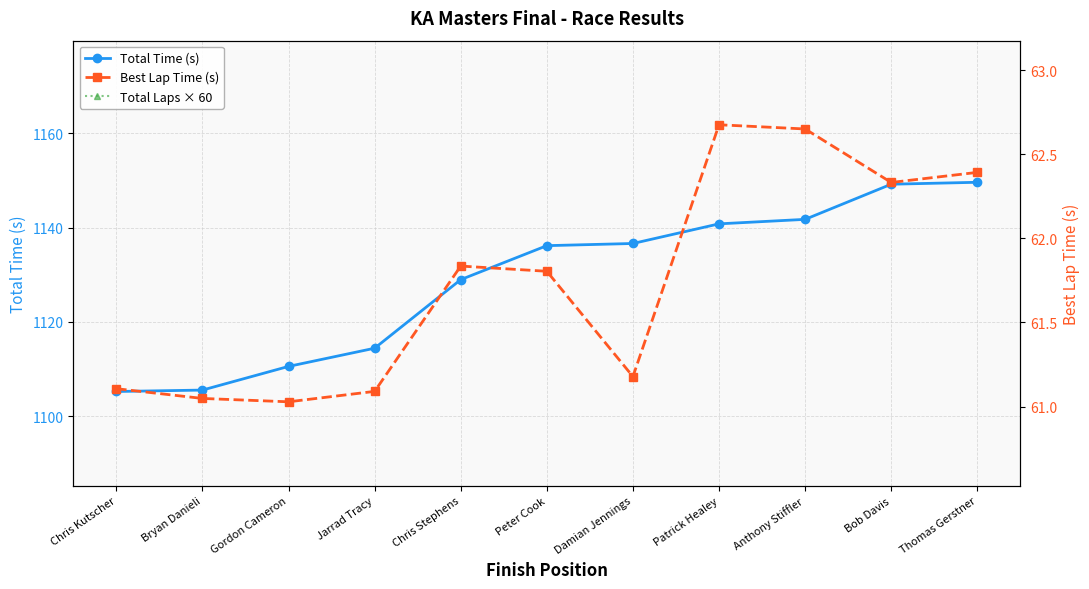

Reading left to right, transcribe all the data shown in this chart.

Total Time (s): Chris Kutscher=1105.3	Bryan Danieli=1105.6	Gordon Cameron=1110.6	Jarrad Tracy=1114.4	Chris Stephens=1129.0	Peter Cook=1136.2	Damian Jennings=1136.6	Patrick Healey=1140.8	Anthony Stiffler=1141.7	Bob Davis=1149.2	Thomas Gerstner=1149.6
Total Laps × 60: Chris Kutscher=1080.0	Bryan Danieli=1080.0	Gordon Cameron=1080.0	Jarrad Tracy=1080.0	Chris Stephens=1080.0	Peter Cook=1080.0	Damian Jennings=1080.0	Patrick Healey=1080.0	Anthony Stiffler=1080.0	Bob Davis=1080.0	Thomas Gerstner=1080.0
Best Lap Time (s): Chris Kutscher=61.1	Bryan Danieli=61.0	Gordon Cameron=61.0	Jarrad Tracy=61.1	Chris Stephens=61.8	Peter Cook=61.8	Damian Jennings=61.2	Patrick Healey=62.7	Anthony Stiffler=62.6	Bob Davis=62.3	Thomas Gerstner=62.4